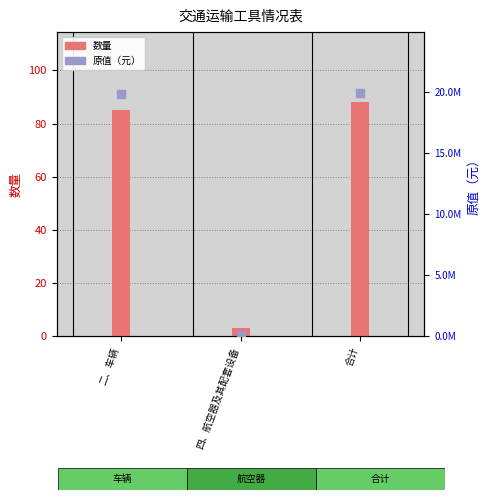

Which series has the largest total across all categories?

原值（元）